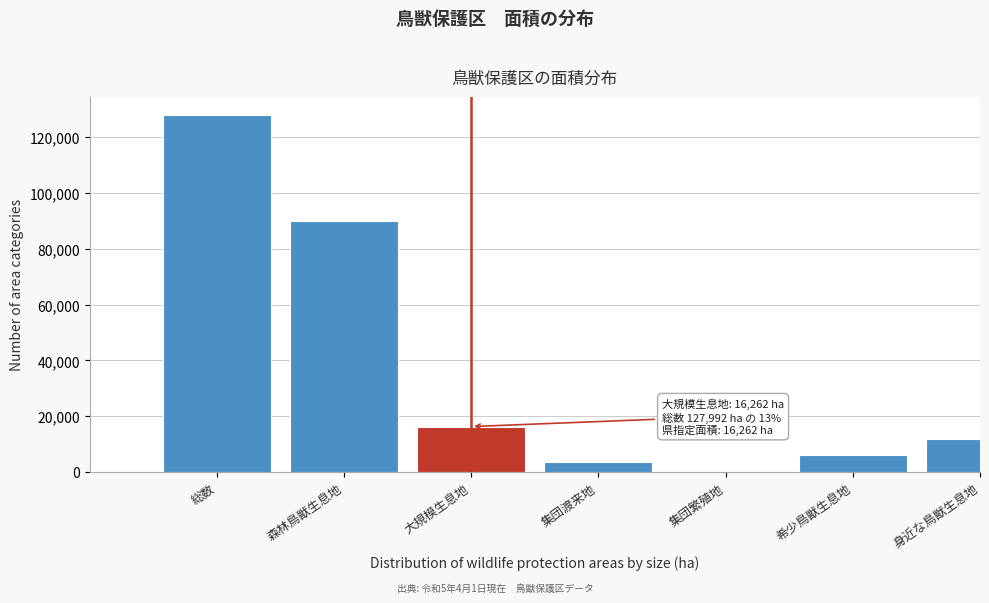

Reading left to right, transcribe all the data shown in this chart.

総数=127992	森林鳥獣生息地=90005	大規模生息地=16262	集団渡来地=3609	集団繁殖地=109	希少鳥獣生息地=6044	身近な鳥獣生息地=11963